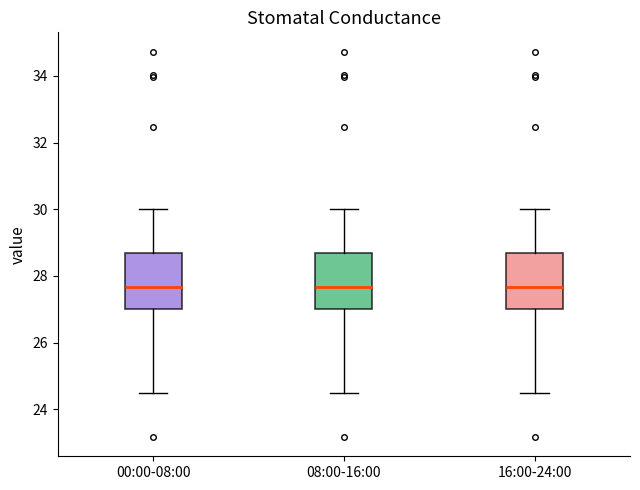

Where does the median line of the box for 16:00-24:00 sit on the y-axis? The values are not printed on the chart, so give them approximately, as read against the axis.

27.6